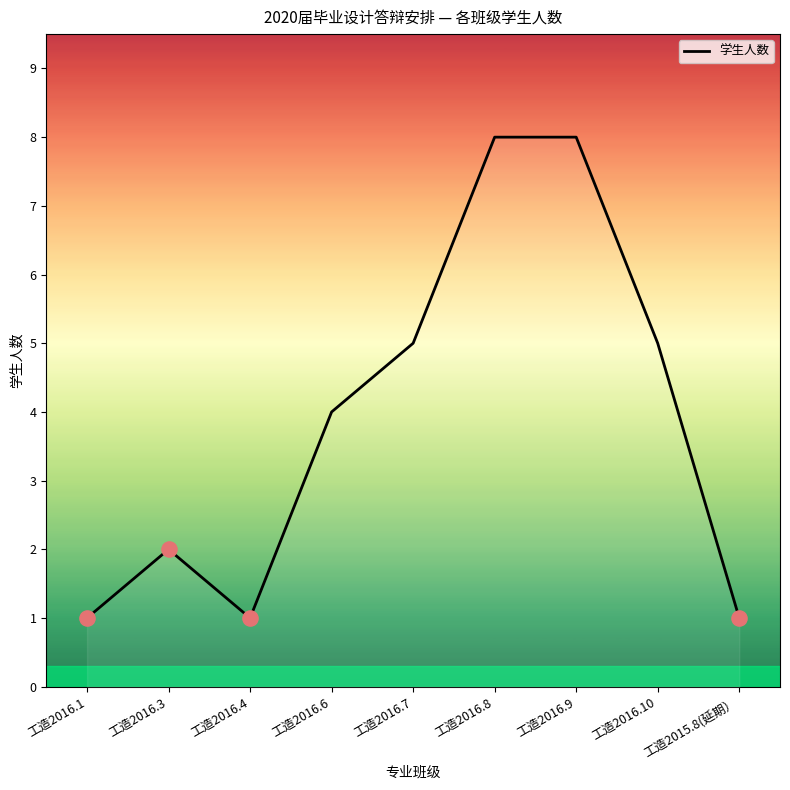

What is the change in value from 工造2016.3 to 工造2016.4?

-1